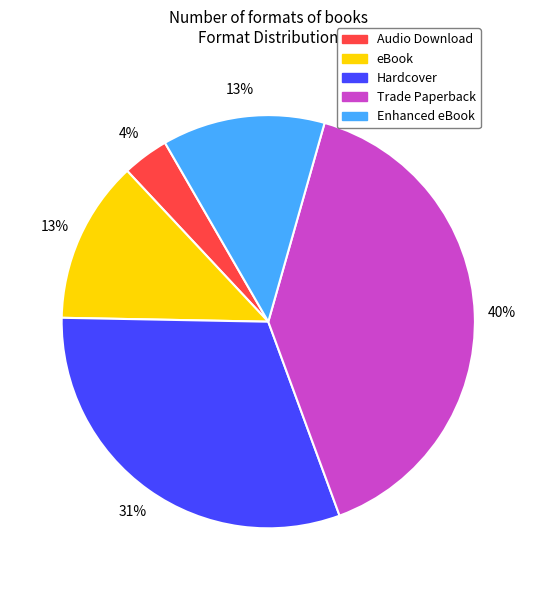

Is there a majority slice in this chart?

No